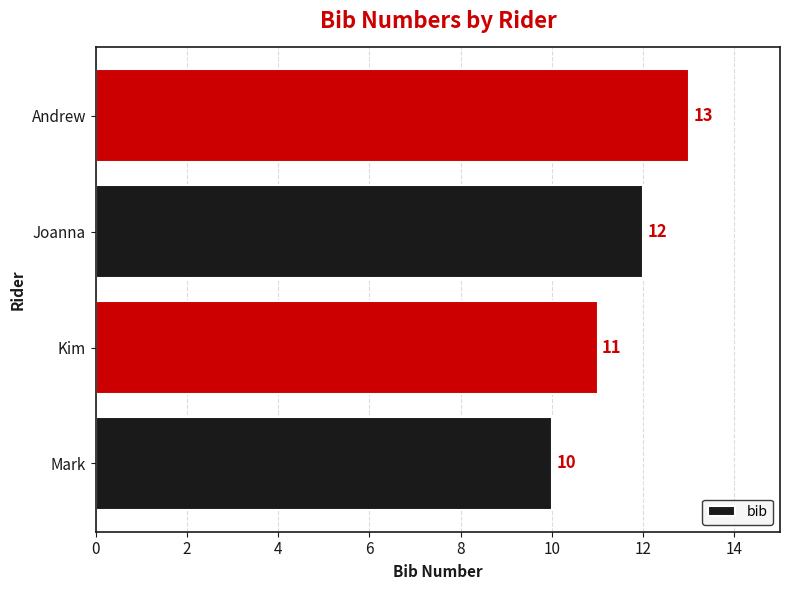

True or false: the data shows 13 at Andrew.

True